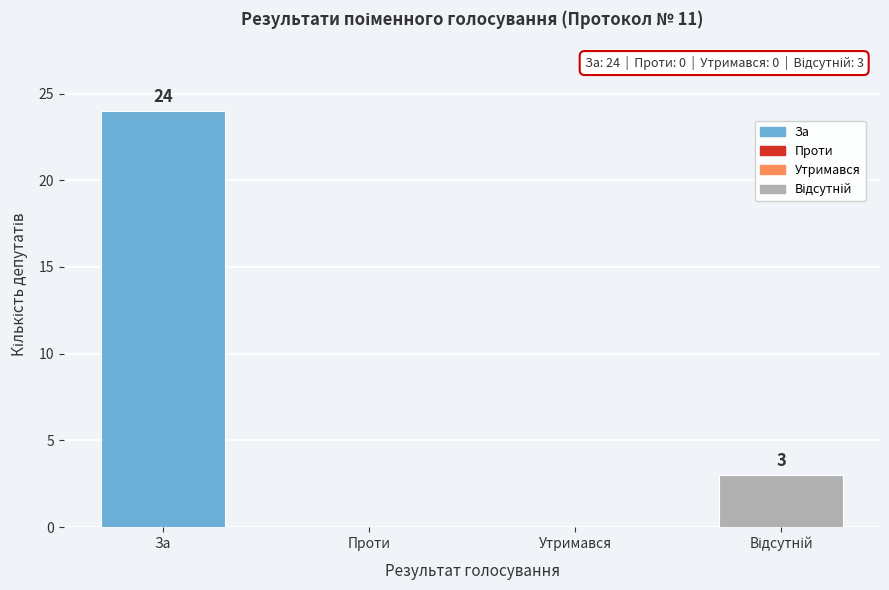

How many values are between 0 and 24?

4